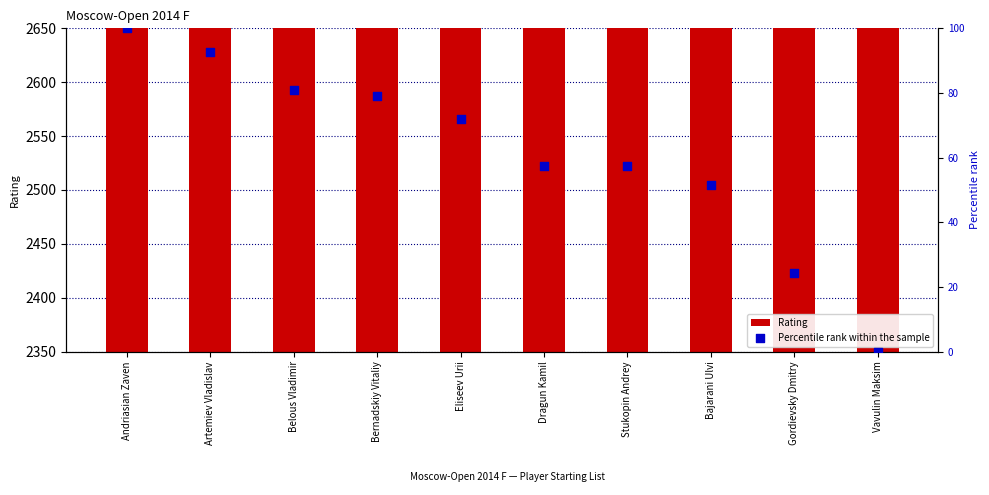

What is the total value across all series at Artemiev Vladislav?

2687.8